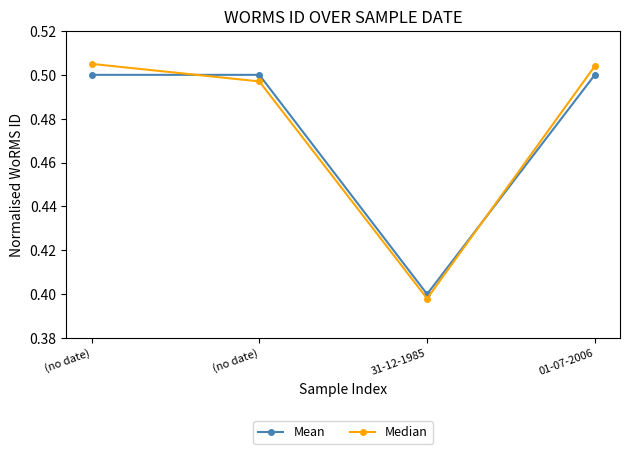

Reading right to left, transcribe all the data shown in this chart.

Mean: 0.5	0.4	0.5	0.5
Median: 0.5	0.4	0.5	0.5